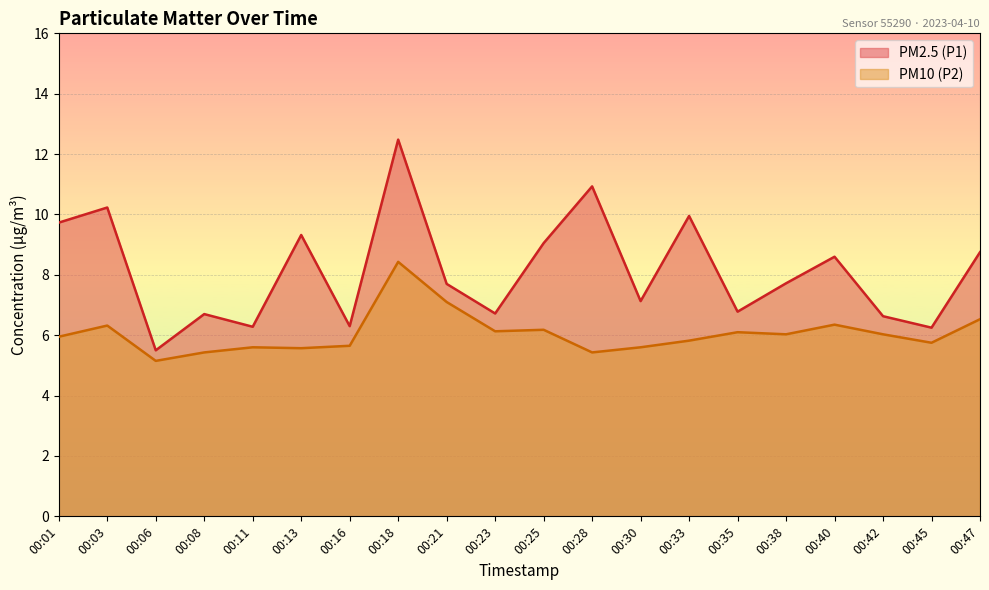

What is the sum of all PM2.5 (P1) values?

162.8